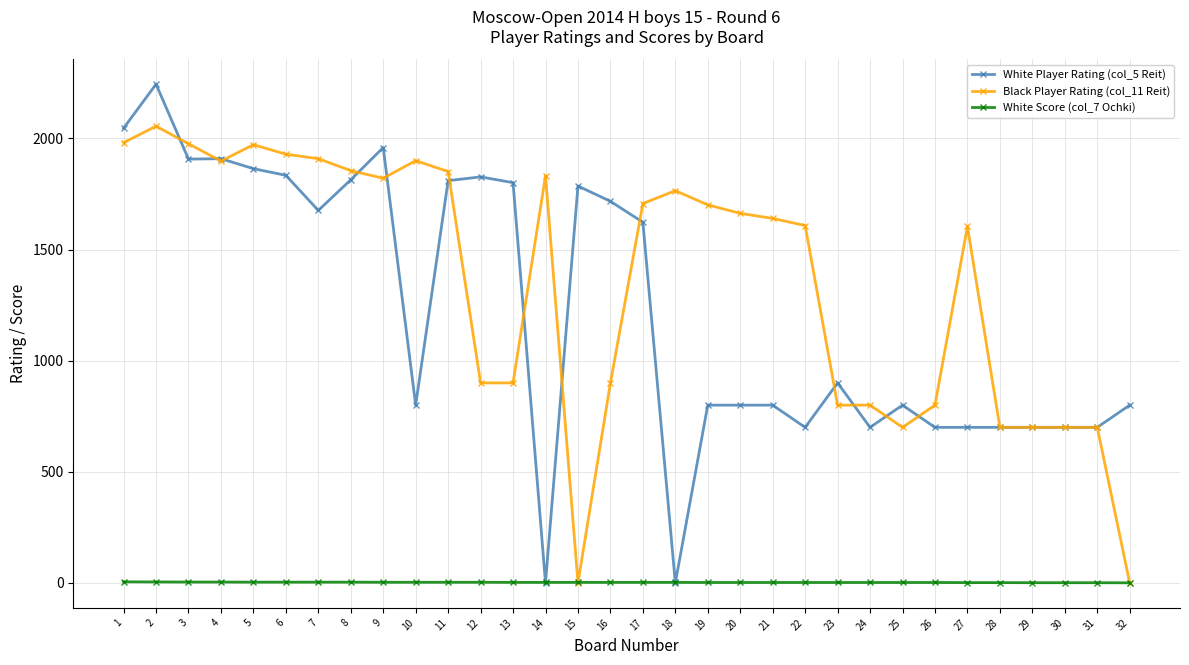

At which category is the sum across all series the highest?

2